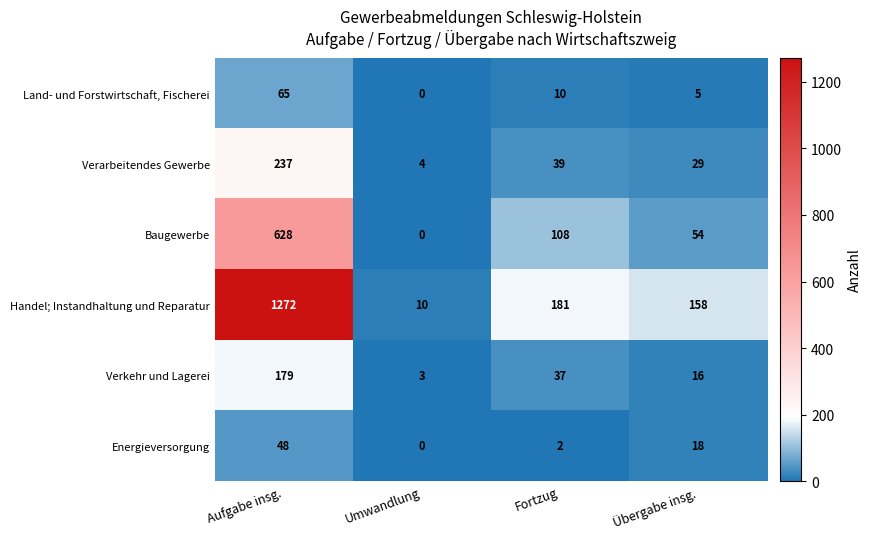

Which series has the largest total across all categories?

Handel; Instandhaltung und Reparatur